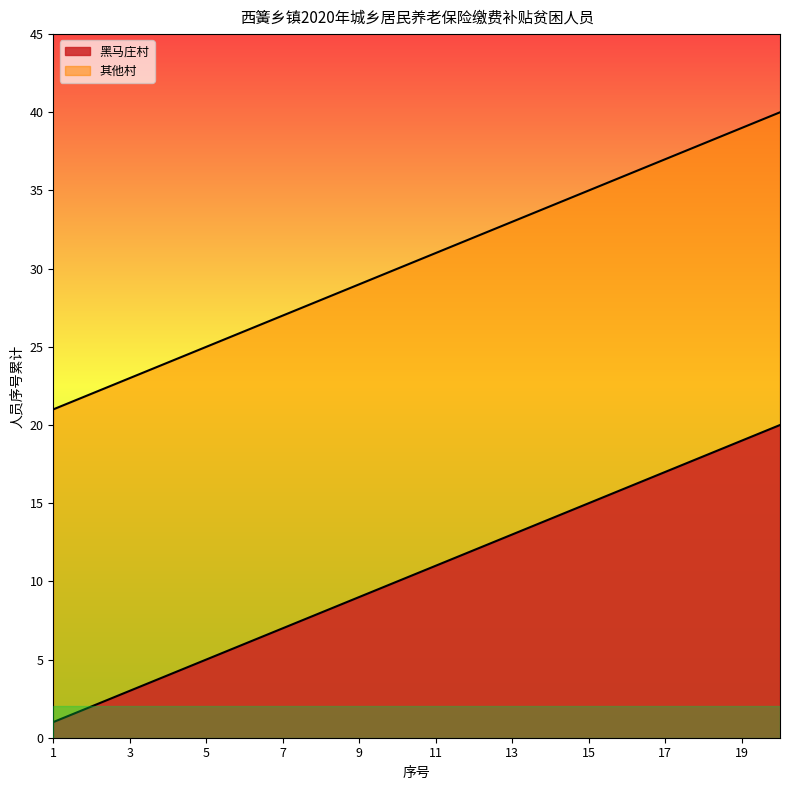

Rank the categories by 其他村 value from highest to lowest.

20, 19, 18, 17, 16, 15, 14, 13, 12, 11, 10, 9, 8, 7, 6, 5, 4, 3, 2, 1